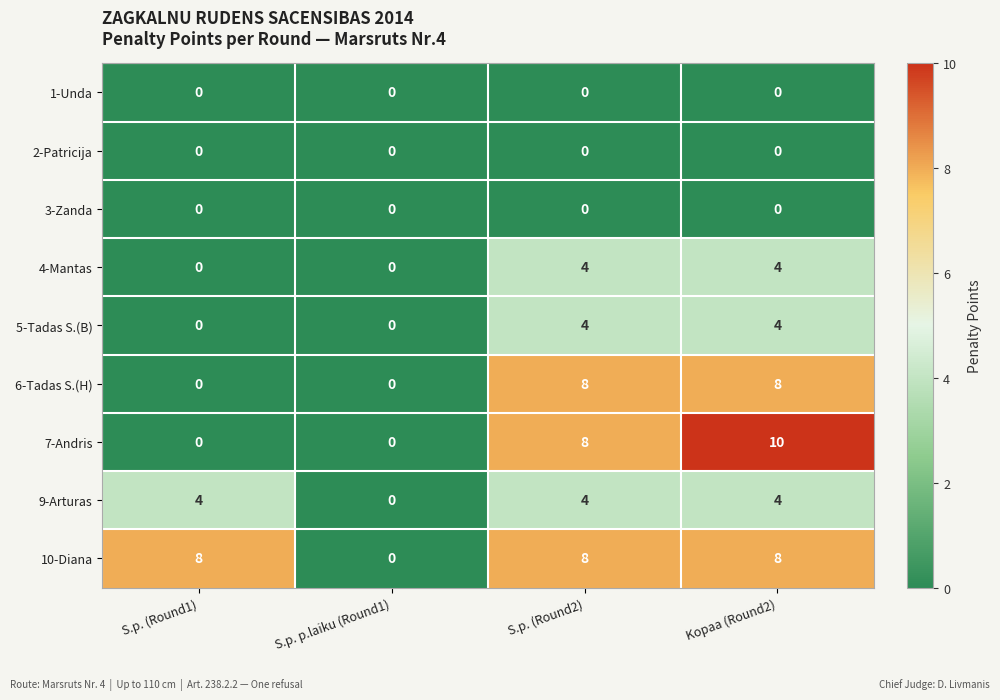

The 9-Arturas series shows 4 at S.p. (Round1). True or false?

True